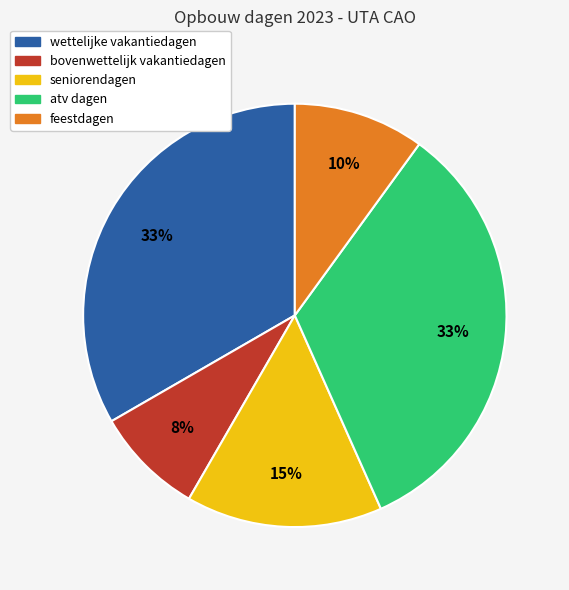

Does wettelijke vakantiedagen represent more than half of the total?

No